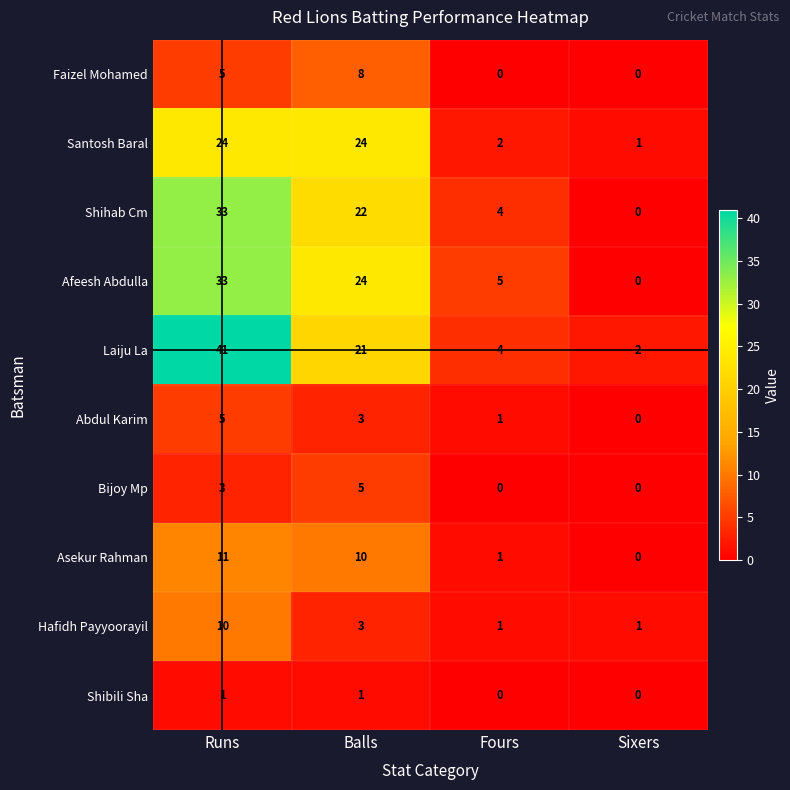

Which category has the highest value in the Abdul Karim series?

Runs